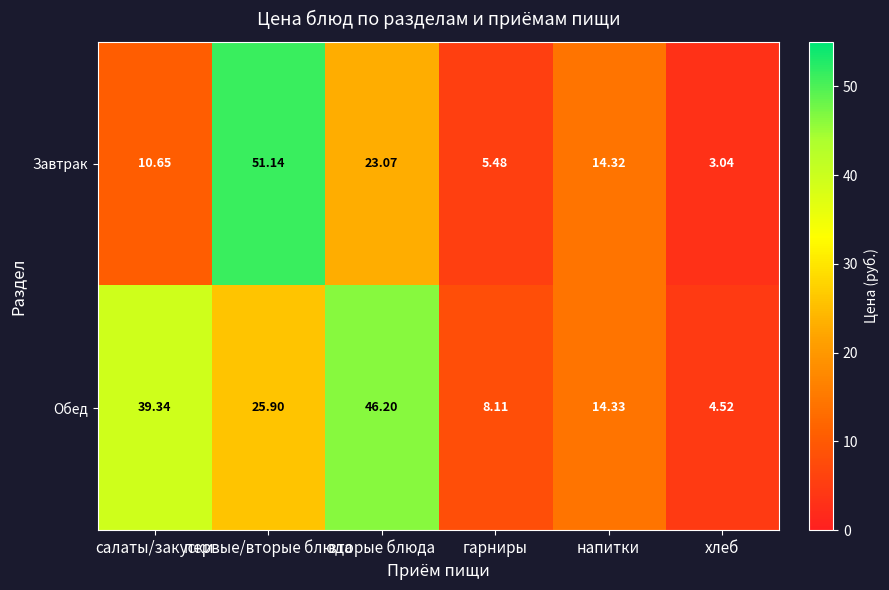

Is the value of Обед at первые/вторые блюда greater than the value of Завтрак at хлеб?

Yes